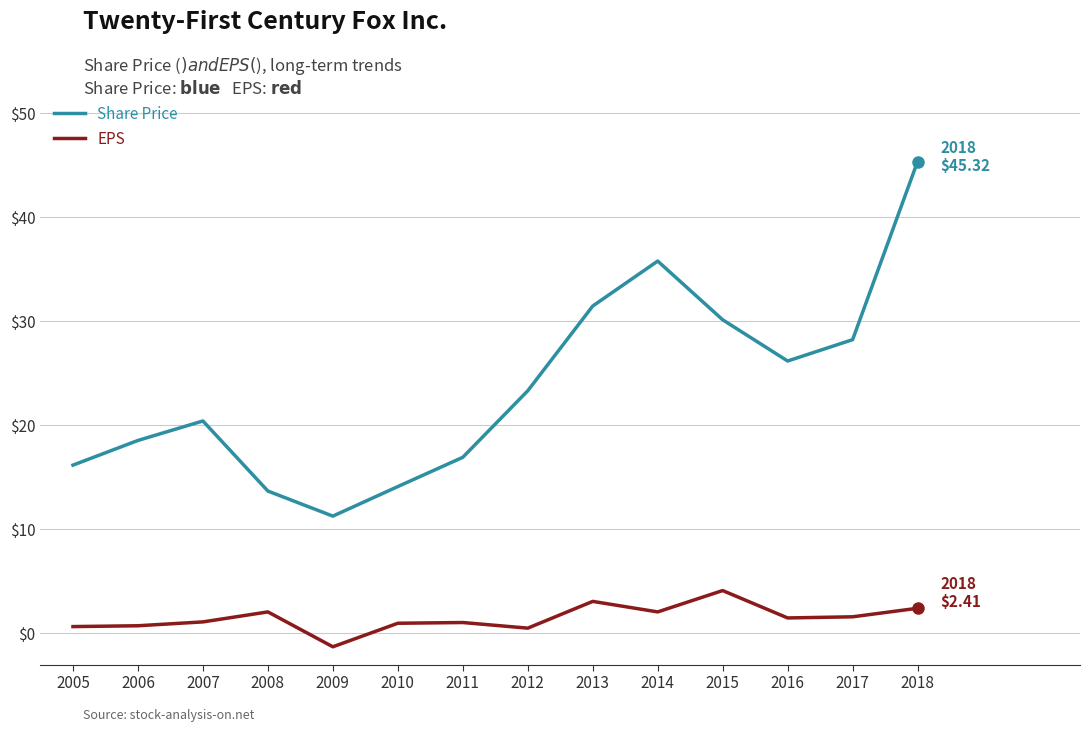

What is the highest value of the Share Price series?

45.3